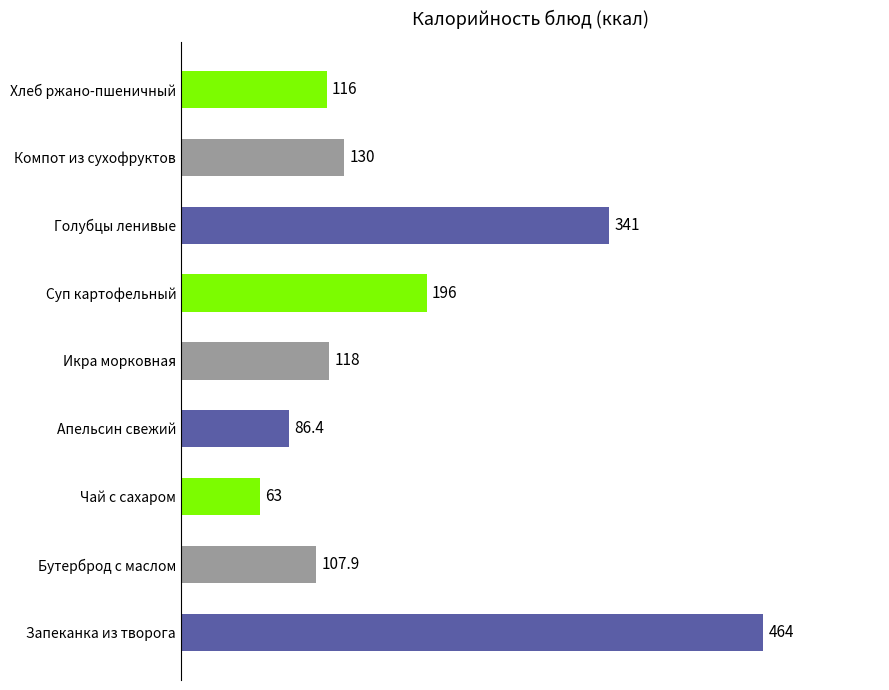

How many values are below 118?

4